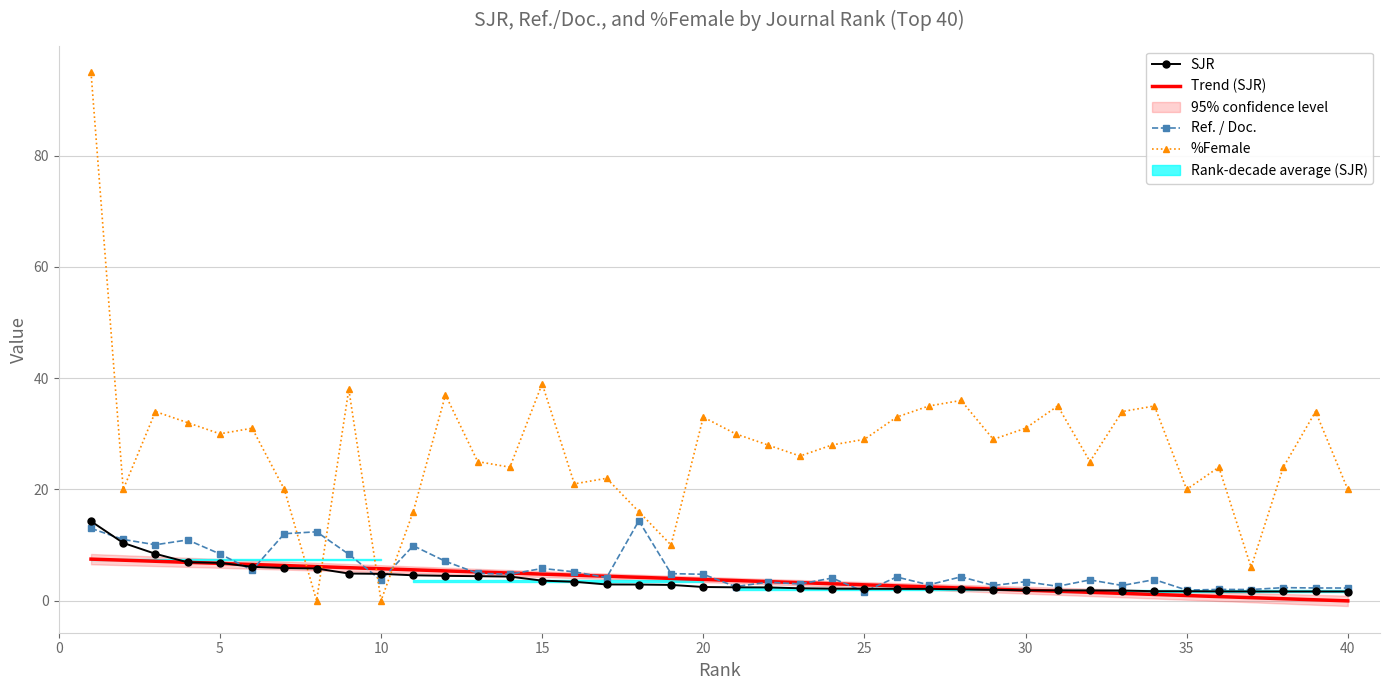

What is the average value of the %Female series?

27.6